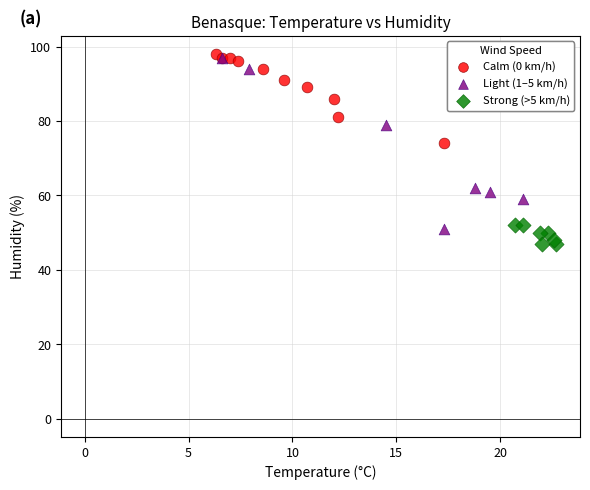

Which series has the largest Y range (max minus min)?

Light (1–5 km/h)